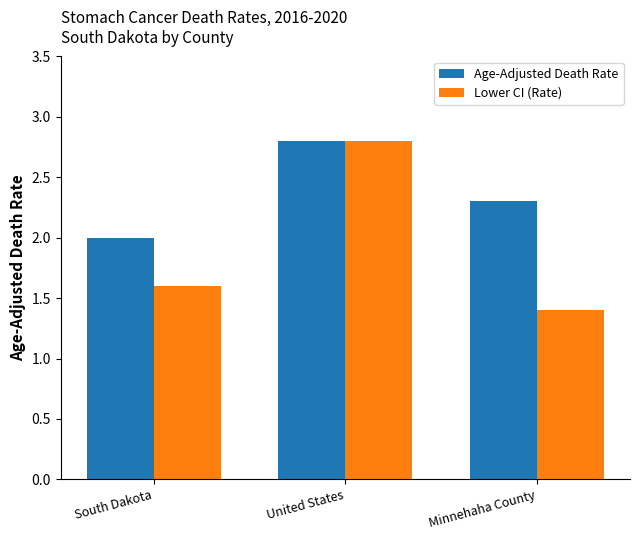

List the labels in order of Age-Adjusted Death Rate value, largest first.

United States, Minnehaha County, South Dakota